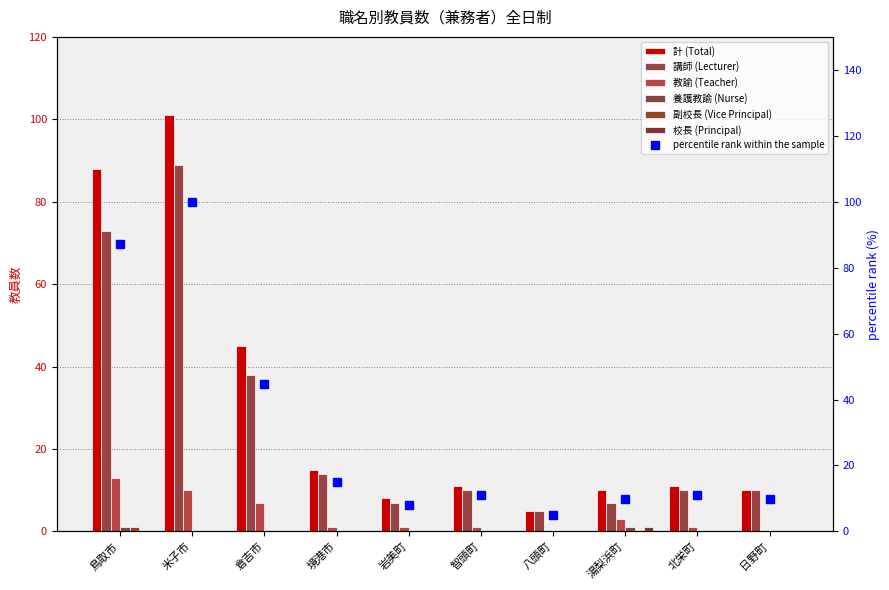

Between 鳥取市 and 岩美町, which series saw the biggest shift?

計 (Total)